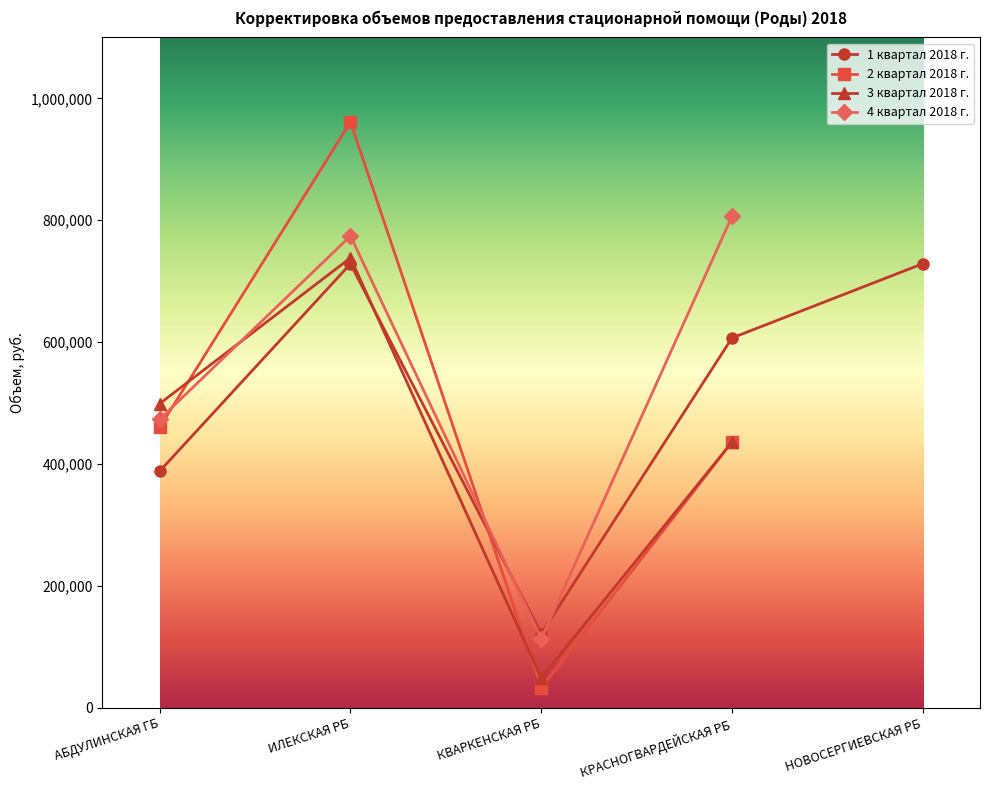

The value of 2 квартал 2018 г. at НОВОСЕРГИЕВСКАЯ РБ is 0. True or false?

True